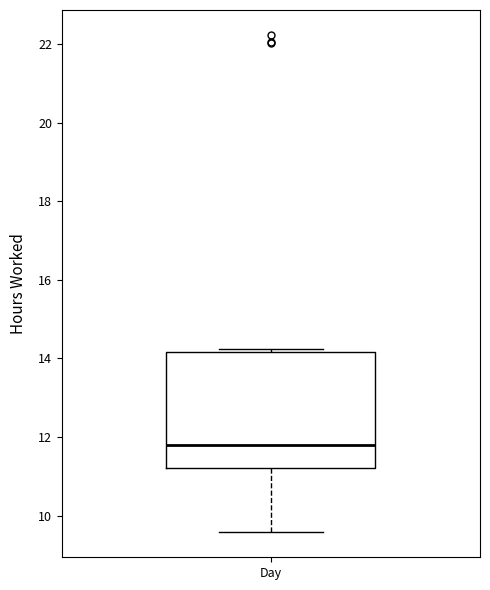

Where does the lower whisker of the box for Day end on the y-axis? The values are not printed on the chart, so give them approximately, as read against the axis.

9.6